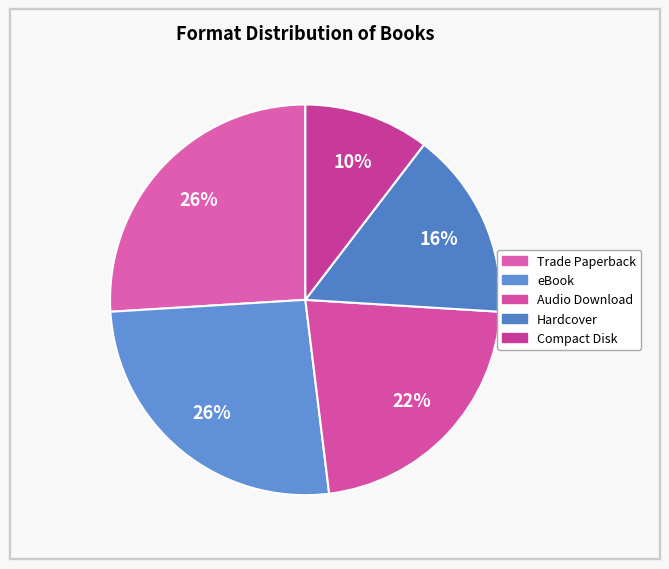

Count the number of slices in the pie.

5